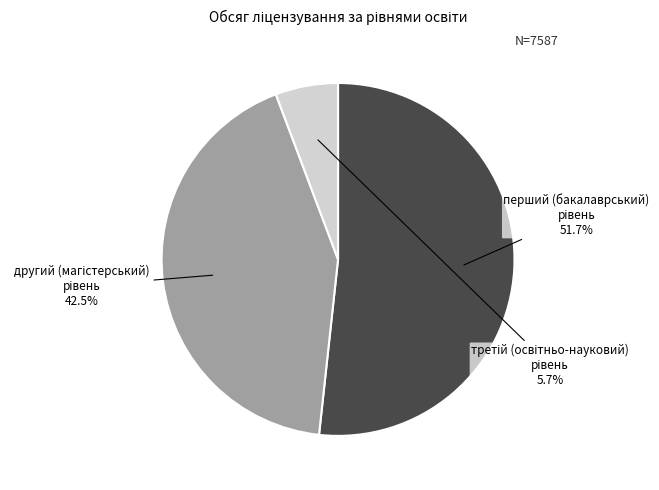

Does any single category account for the majority?

Yes